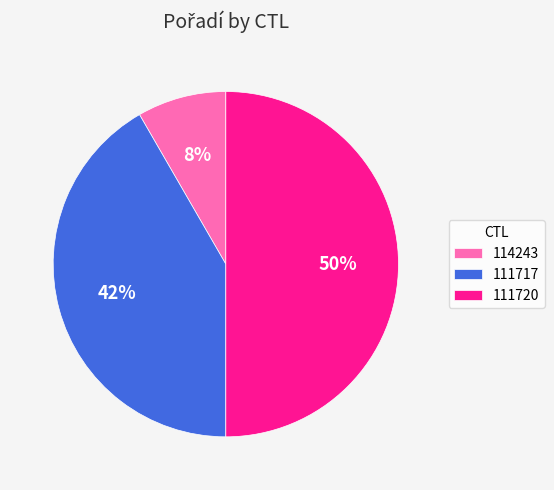

Does 114243 account for over 50% of the chart?

No